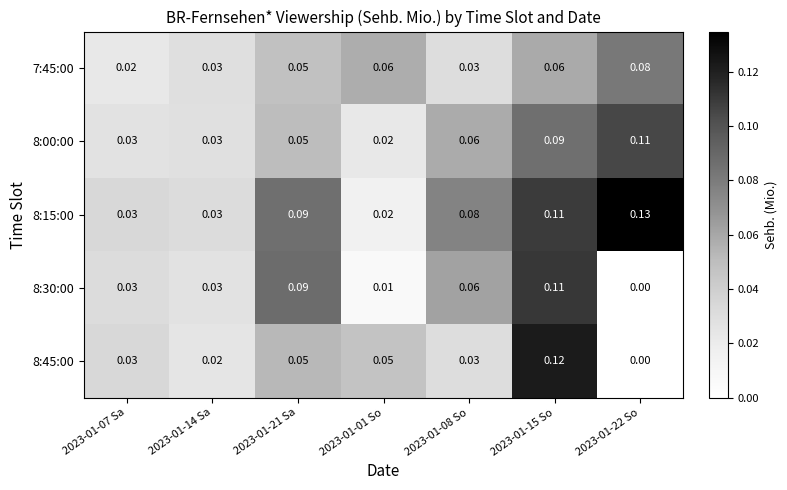

At how many categories does at least one series exceed 0?

7